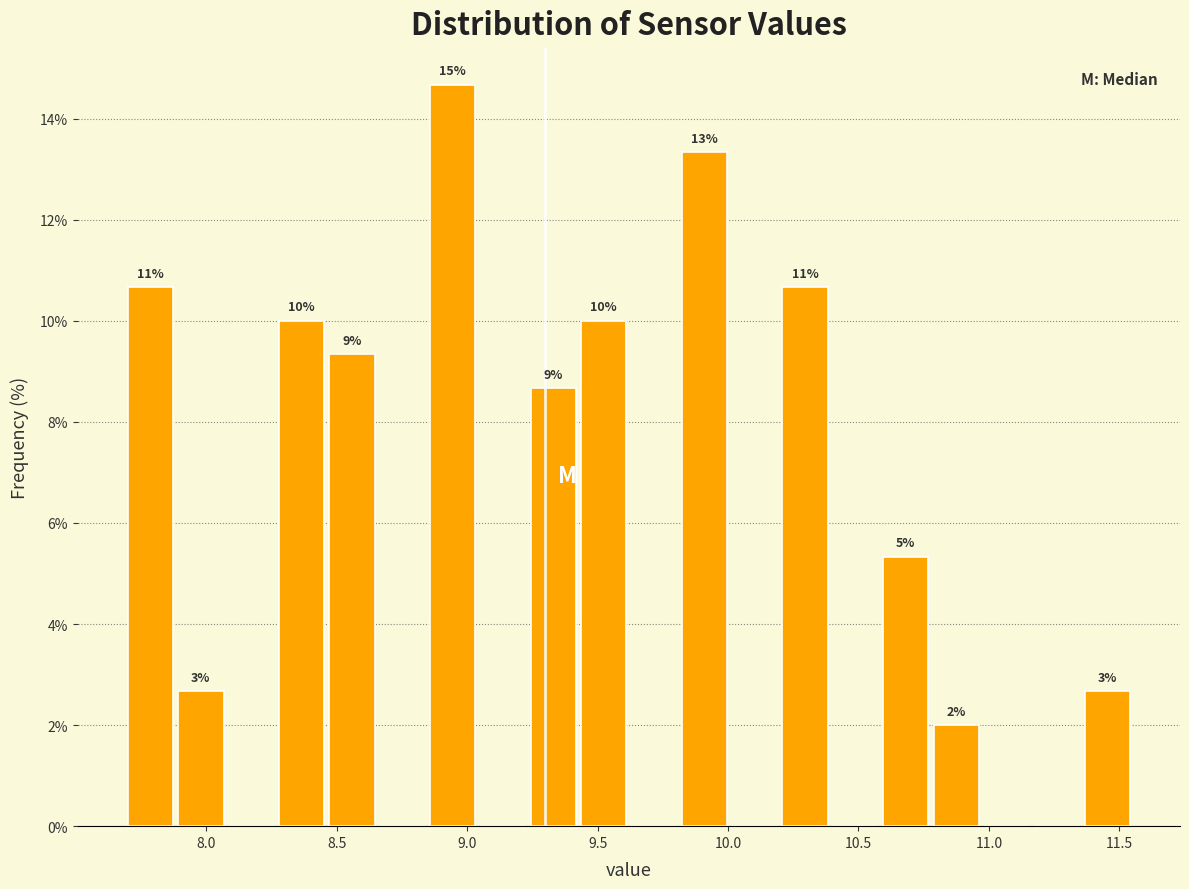

Read against the x-axis, roughly where is the centre of the tallest bar?

8.95